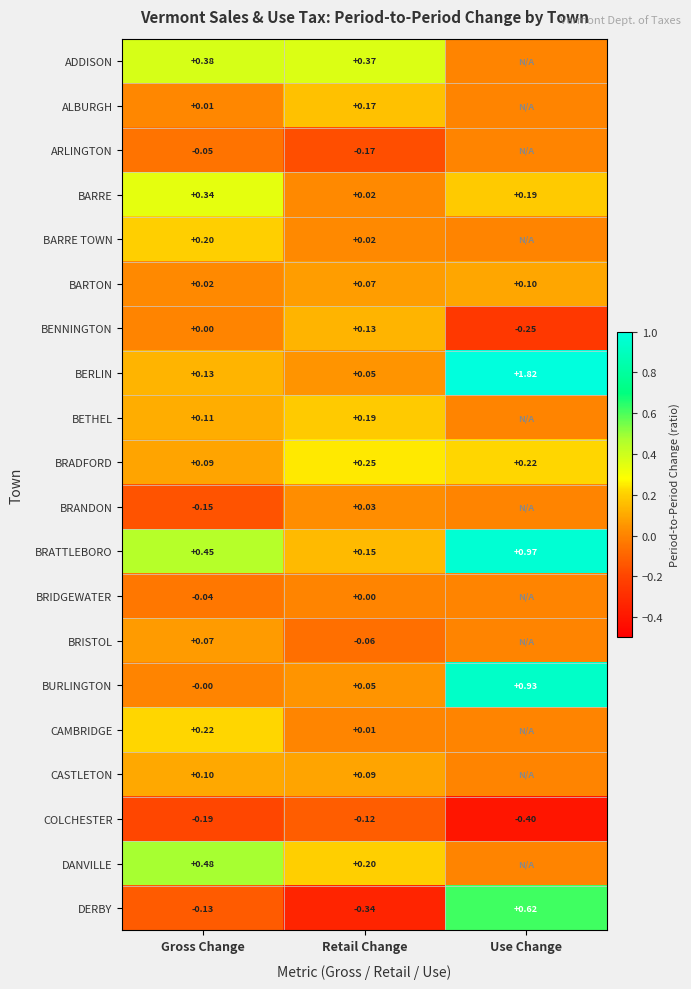

List the labels in order of BRADFORD value, largest first.

Retail Change, Use Change, Gross Change